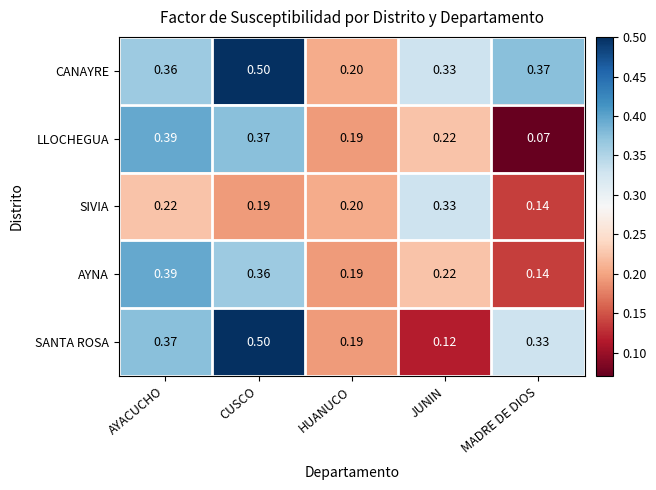

At which label does SANTA ROSA reach its peak?

CUSCO